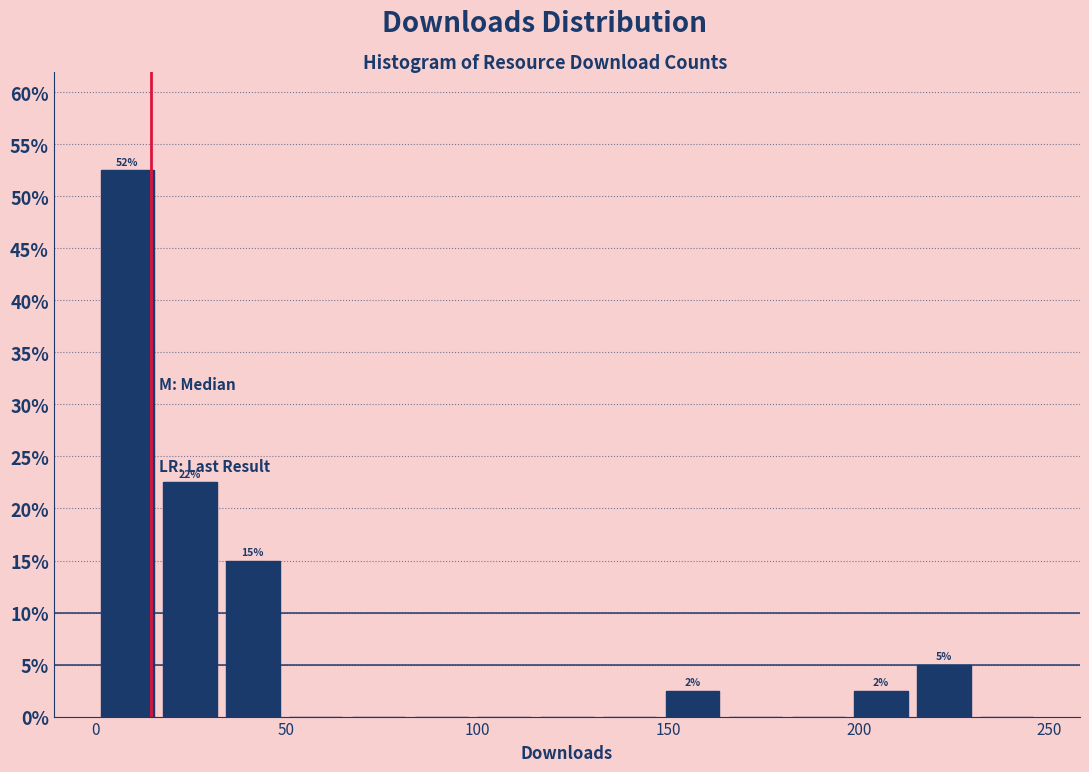

Read against the x-axis, roughly where is the centre of the tallest bar?

10